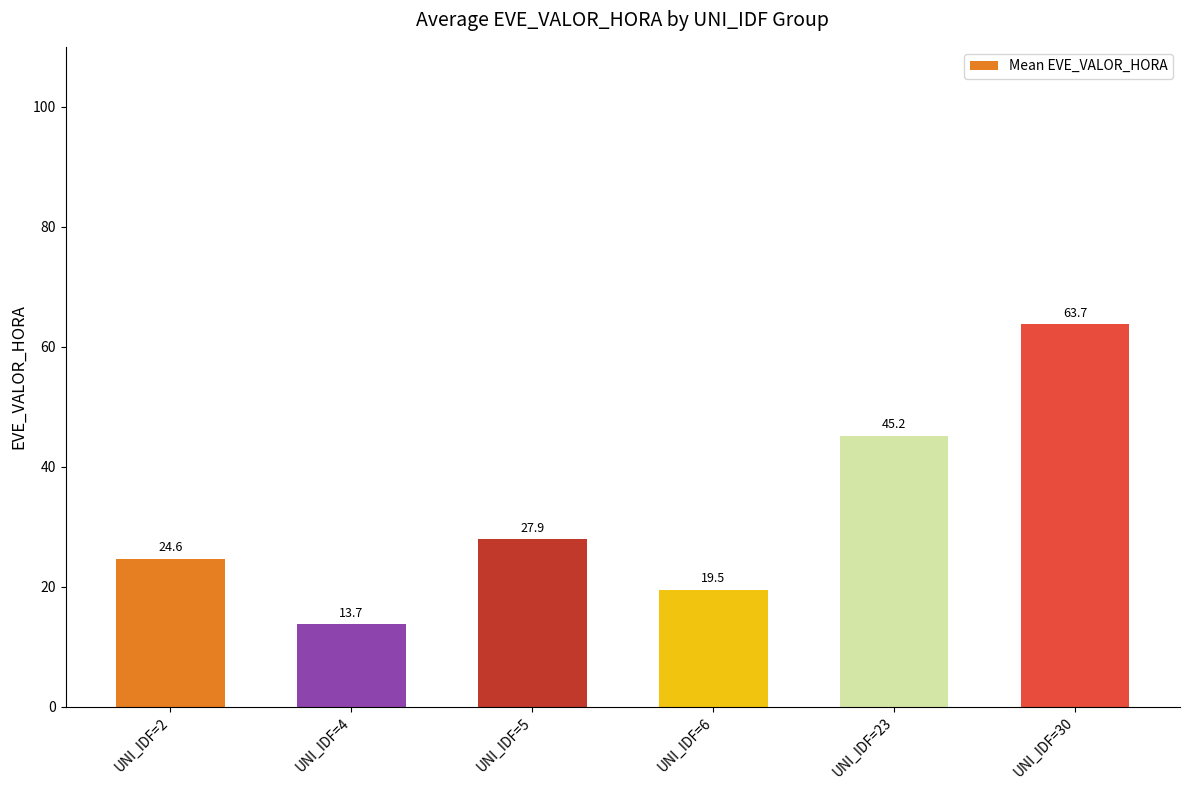

At which label does the data first exceed 27?

UNI_IDF=5